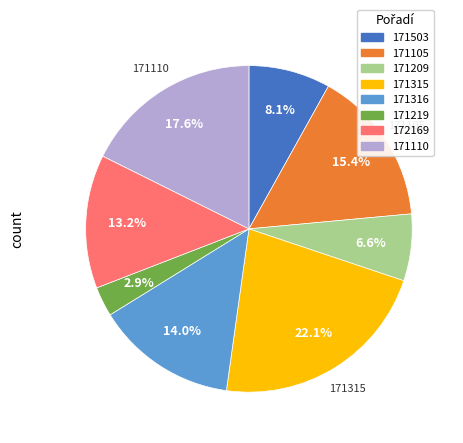

The 171105 slice represents 15% of the pie. True or false?

True